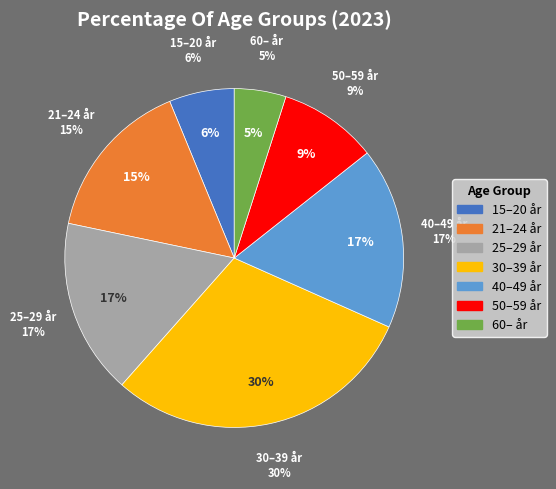

Do 21–24 år and 60– år together represent more than half of the pie?

No